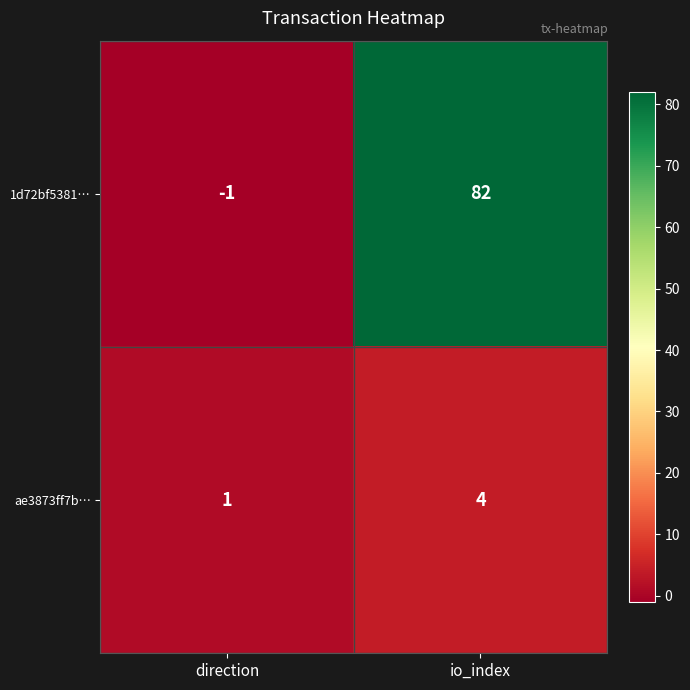

List the series in order of their overall mean, highest first.

1d72bf5381…, ae3873ff7b…